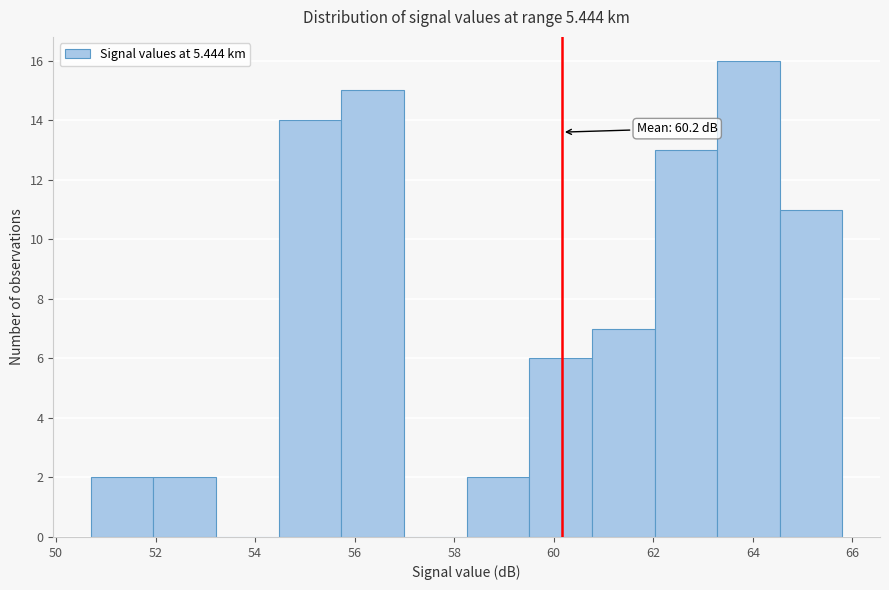

Over which range of the x-axis is the bar tallest?

63.2 to 64.6